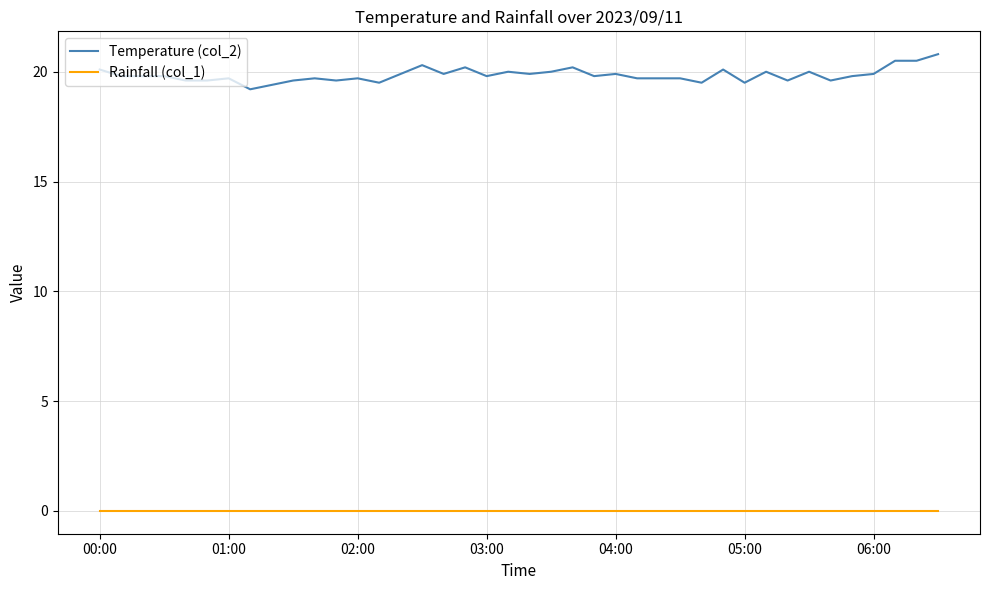

Reading right to left, transcribe all the data shown in this chart.

Temperature (col_2): 20.8	20.5	20.5	19.9	19.8	19.6	20.0	19.6	20.0	19.5	20.1	19.5	19.7	19.7	19.7	19.9	19.8	20.2	20.0	19.9	20.0	19.8	20.2	19.9	20.3	19.9	19.5	19.7	19.6	19.7	19.6	19.4	19.2	19.7	19.6	19.6	19.8	19.8	19.8	20.1
Rainfall (col_1): 0.0	0.0	0.0	0.0	0.0	0.0	0.0	0.0	0.0	0.0	0.0	0.0	0.0	0.0	0.0	0.0	0.0	0.0	0.0	0.0	0.0	0.0	0.0	0.0	0.0	0.0	0.0	0.0	0.0	0.0	0.0	0.0	0.0	0.0	0.0	0.0	0.0	0.0	0.0	0.0